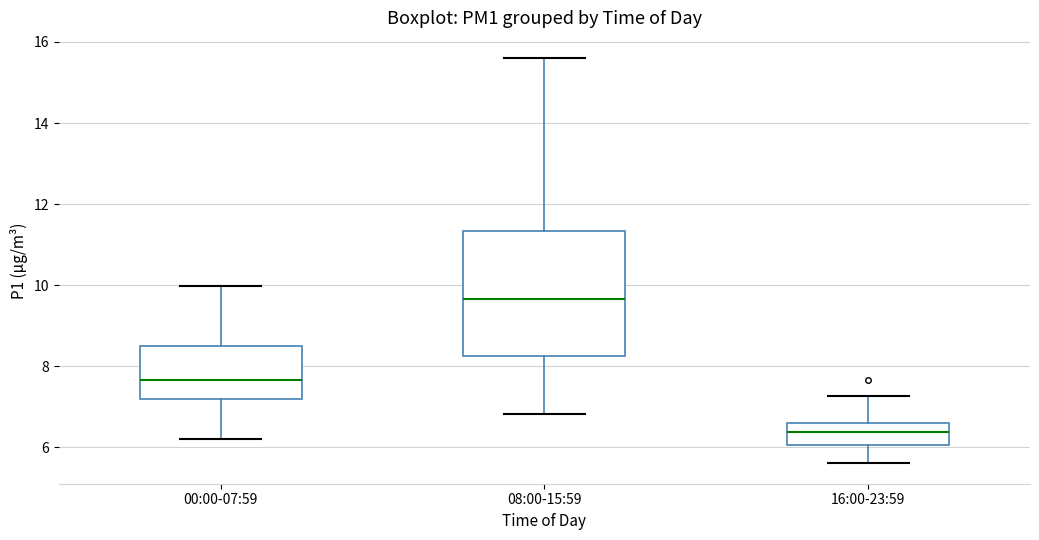

Where is the upper edge of the box for 00:00-07:59 on the y-axis? The values are not printed on the chart, so give them approximately, as read against the axis.

8.6